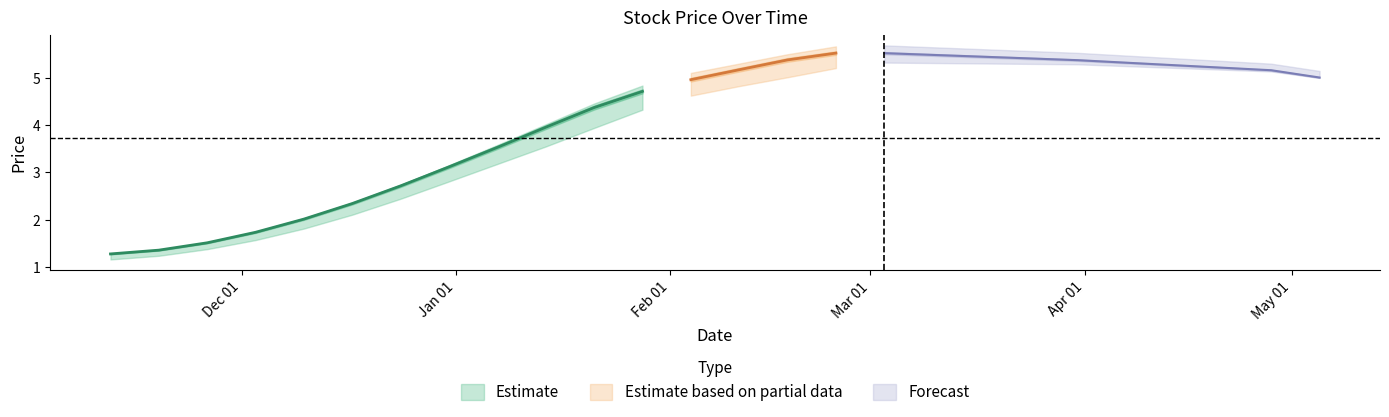

What is the spread (max minus min) of values at 8?

0.3